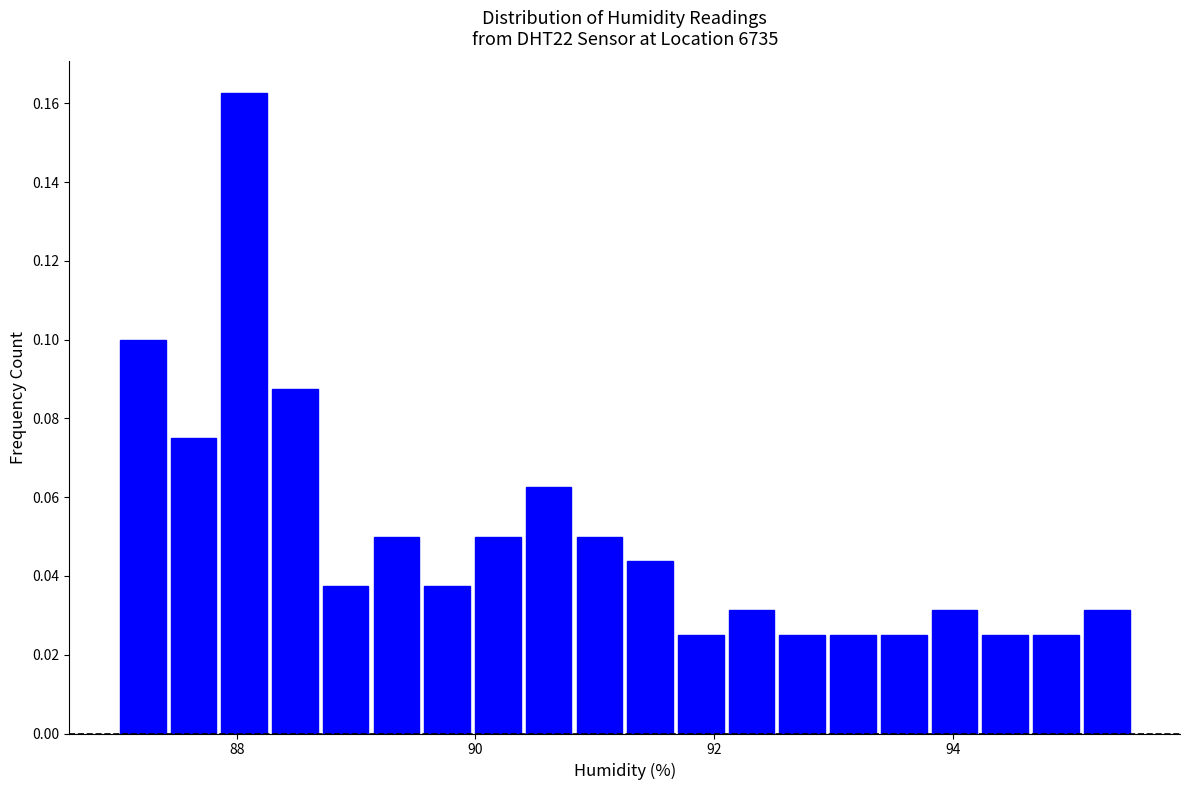

Around what value on the x-axis is the tallest bar? Give the approximate position of its centre, as read against the axis.

88.0